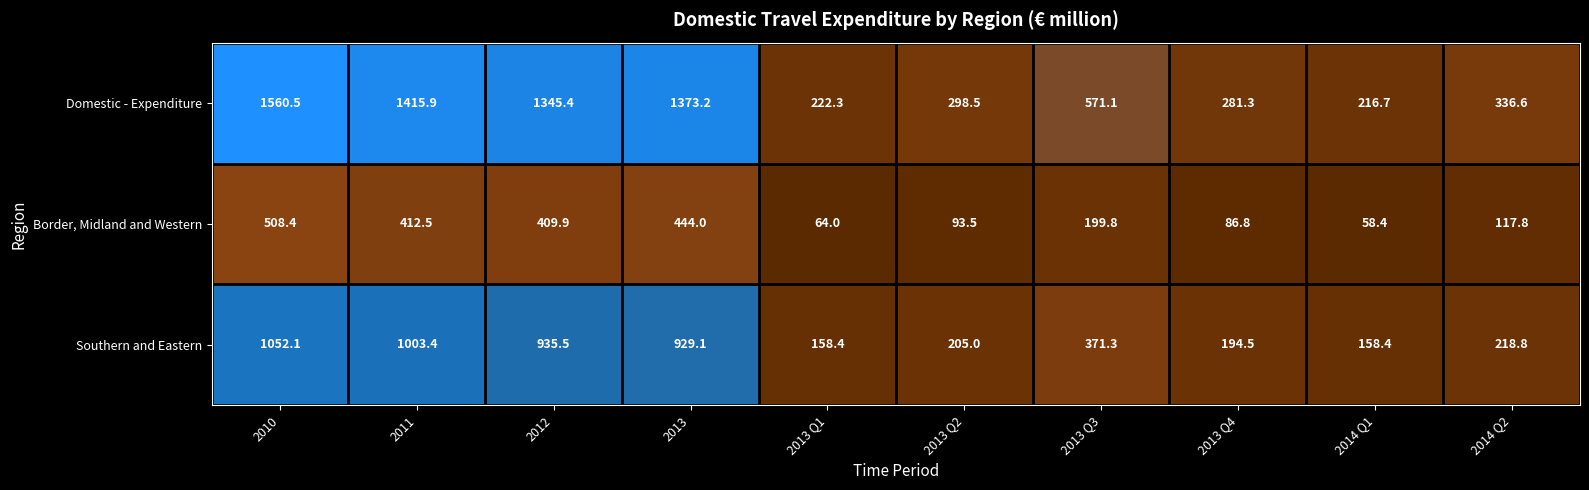

What is the maximum value for Domestic - Expenditure?

1560.5